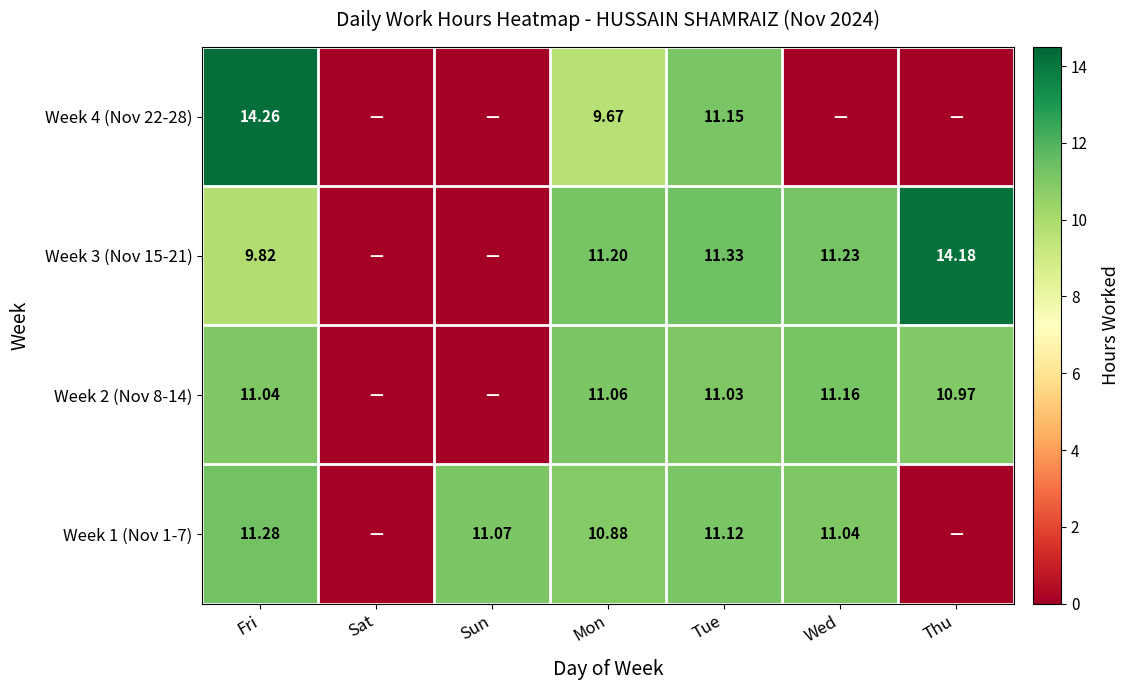

Is the value of Week 2 (Nov 8-14) at Mon greater than the value of Week 3 (Nov 15-21) at Wed?

No